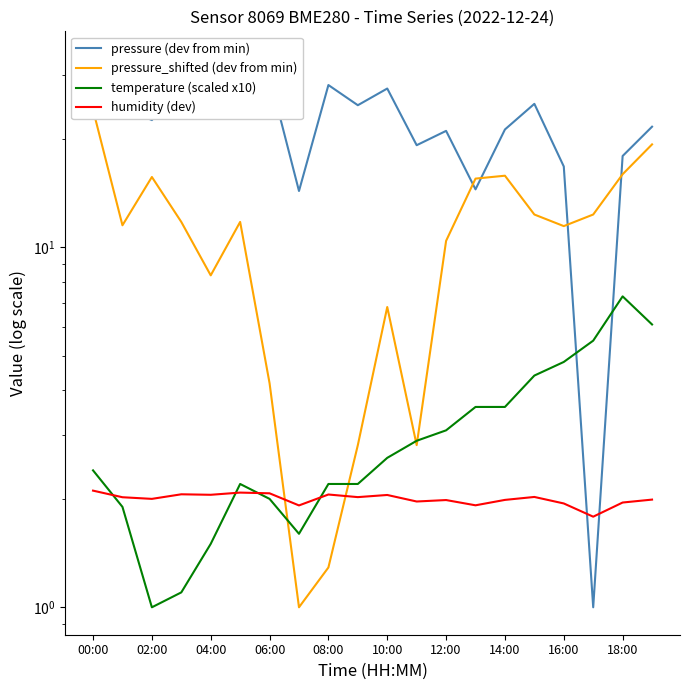

Which series has the widest spread of values?

pressure (dev from min)